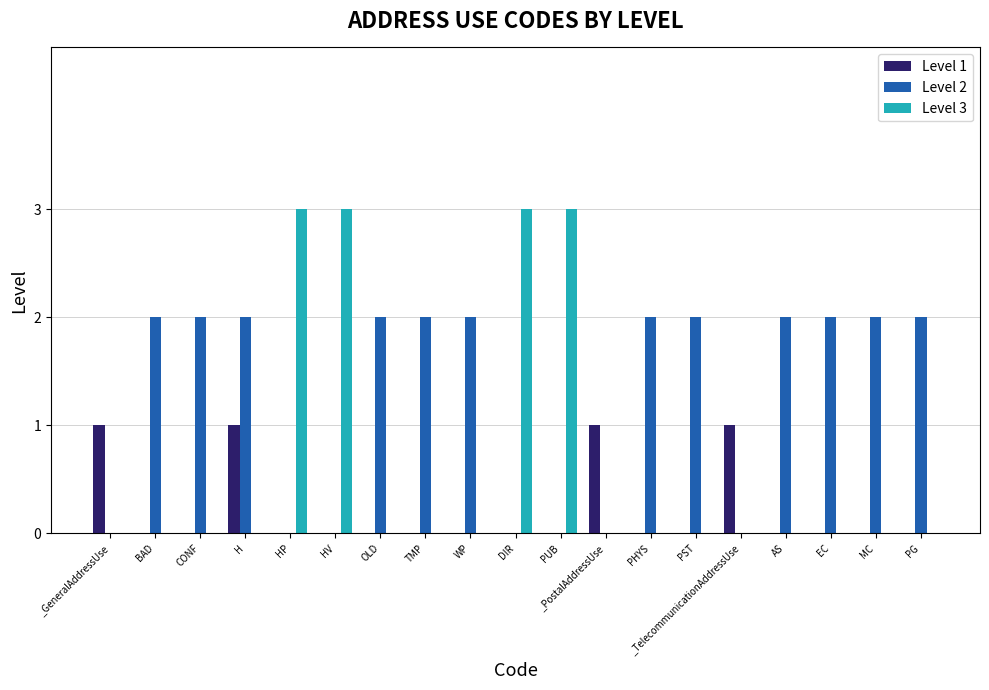

Is the value of Level 1 at EC greater than the value of Level 2 at TMP?

No